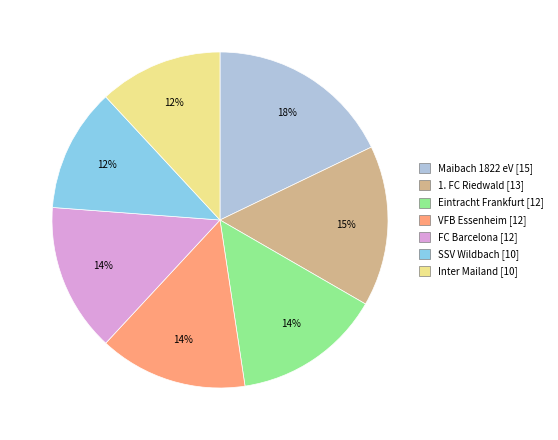

To the nearest percent, what portion does 1. FC Riedwald represent?

15%